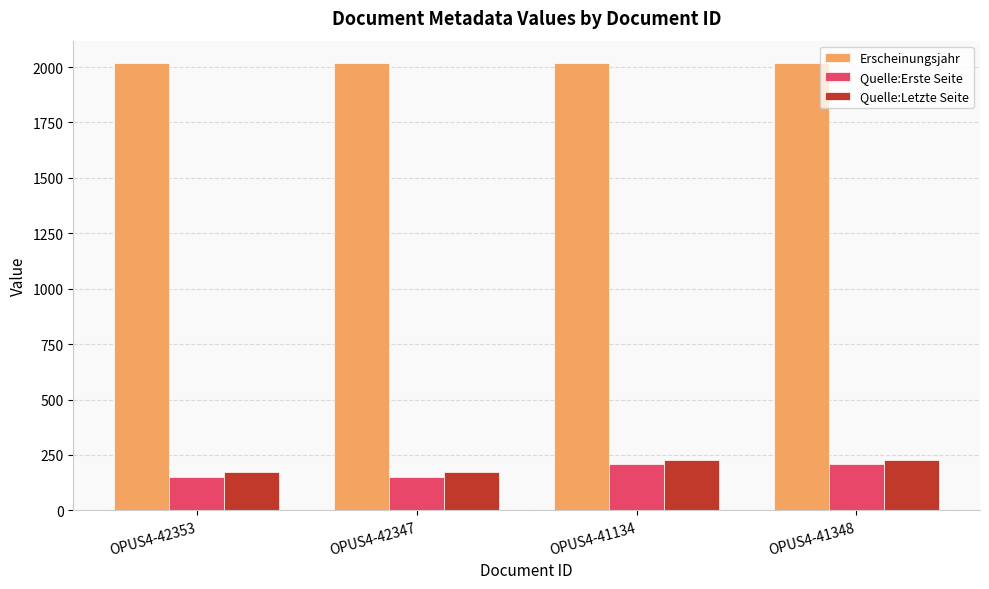

What is the label of the 2nd bar from the left?

OPUS4-42347